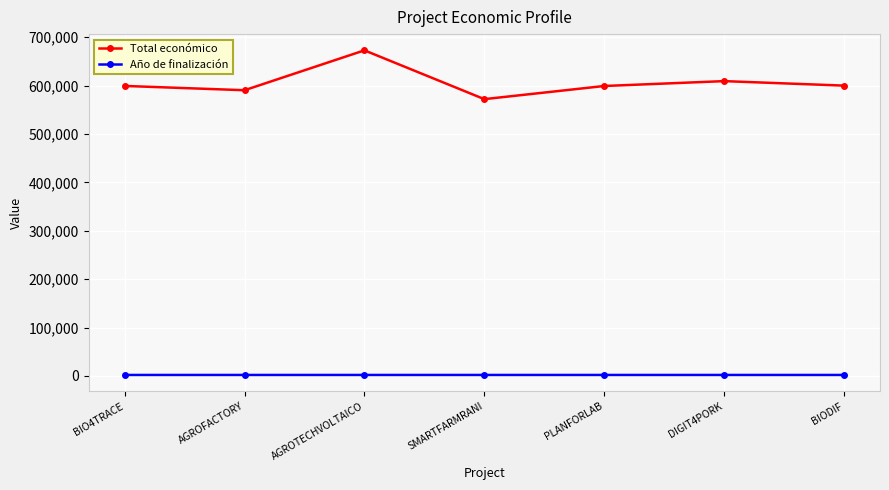

True or false: Total económico and Año de finalización cross at least once.

False